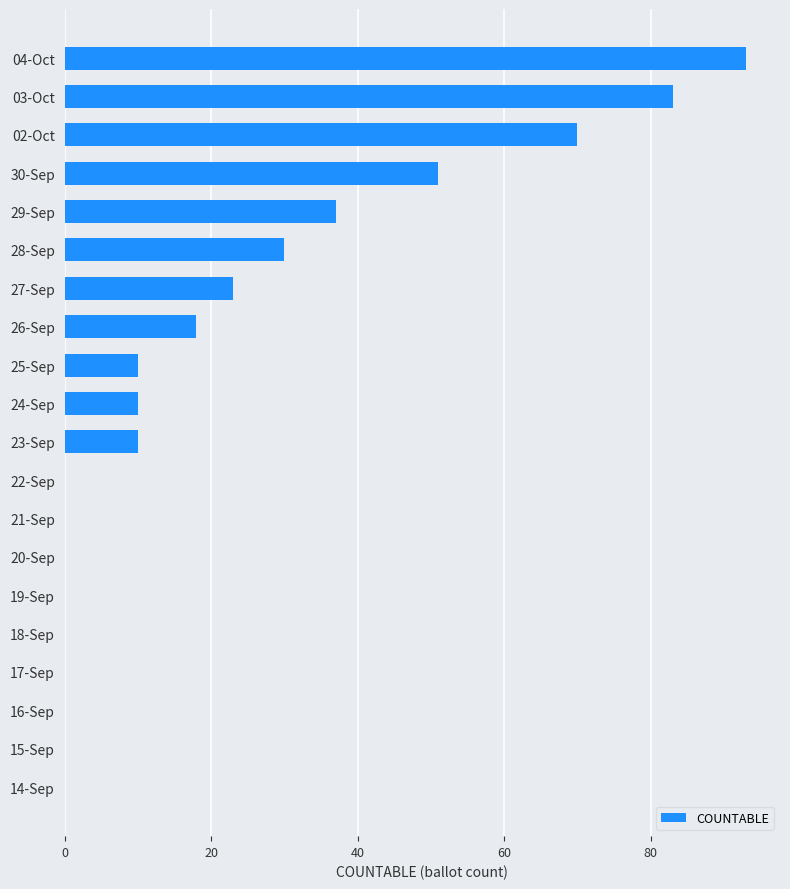

Which category has the highest value across all series?

04-Oct